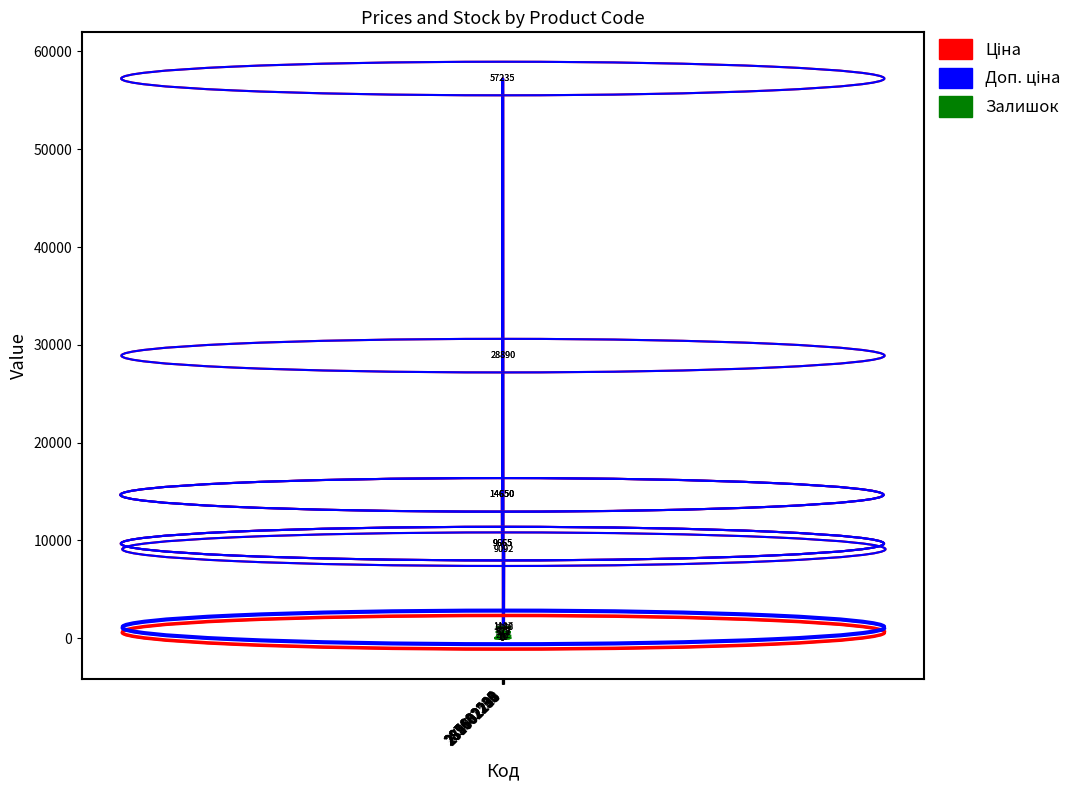

What is the greatest value displayed?

57235.5